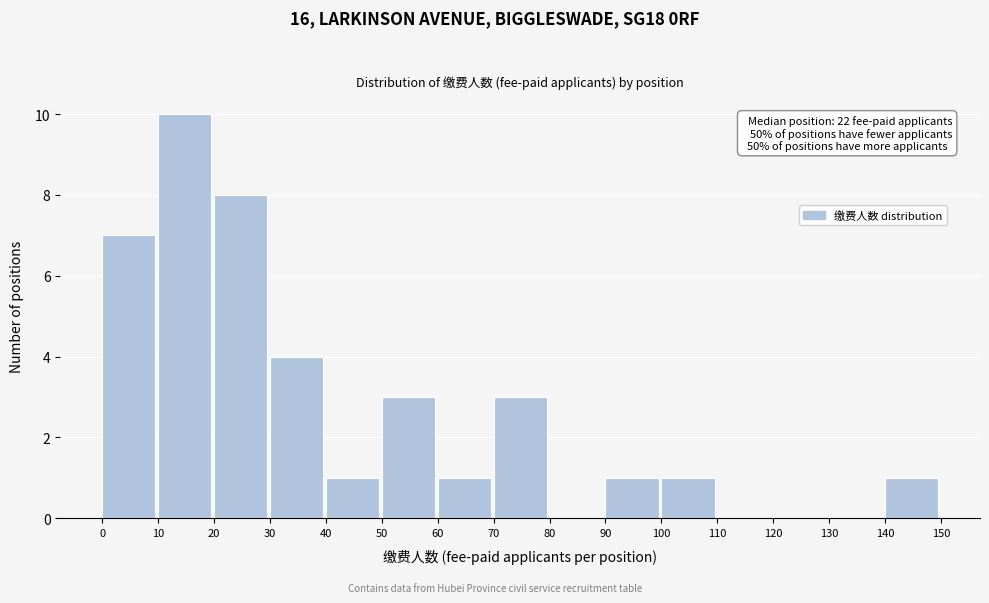

Over which range of the x-axis is the bar tallest?

10 to 20